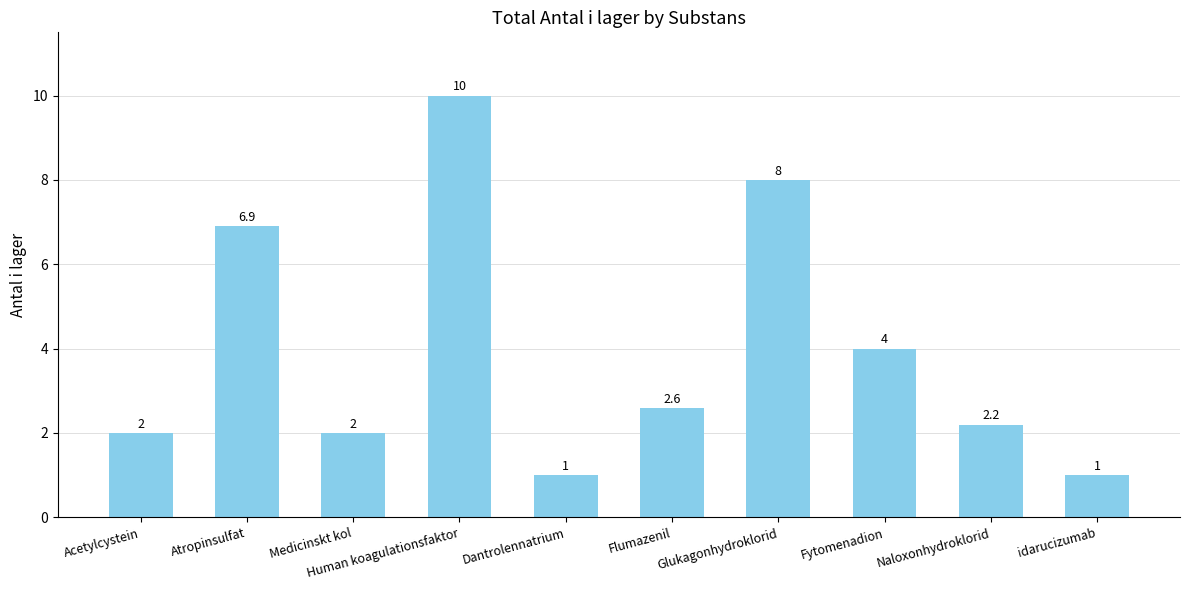

What is the average value?

4.0